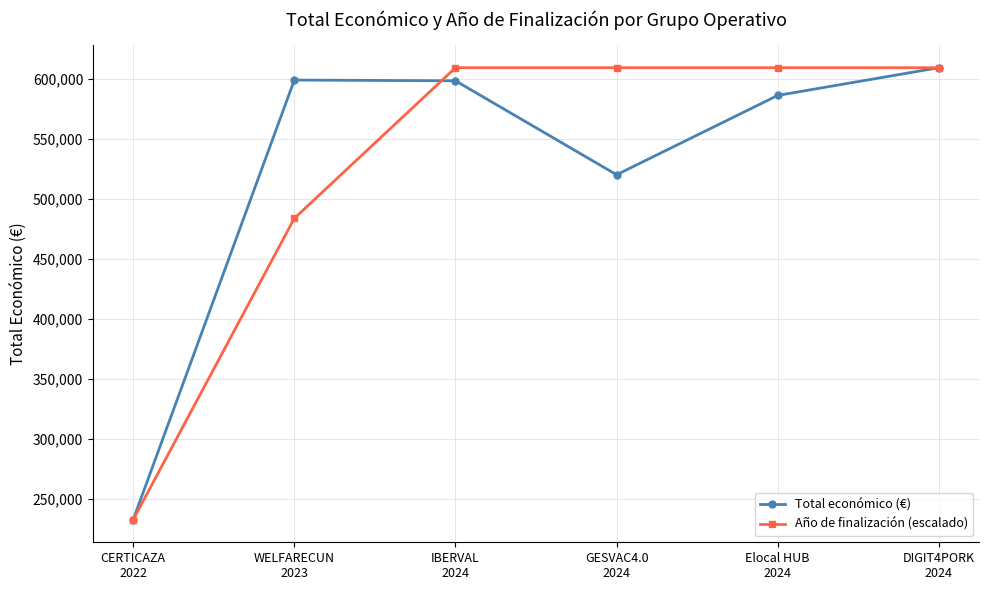

Read the Año de finalización (escalado) value at CERTICAZA
2022.

232783.0